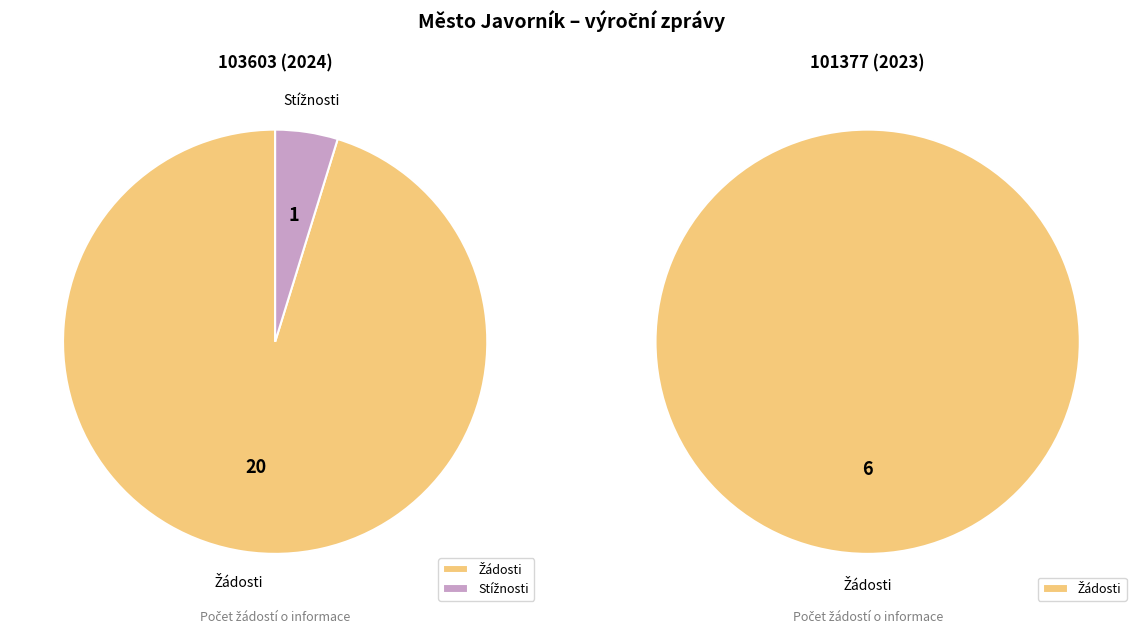

What percentage is NOT represented by 101377 (2023)?

76.9%